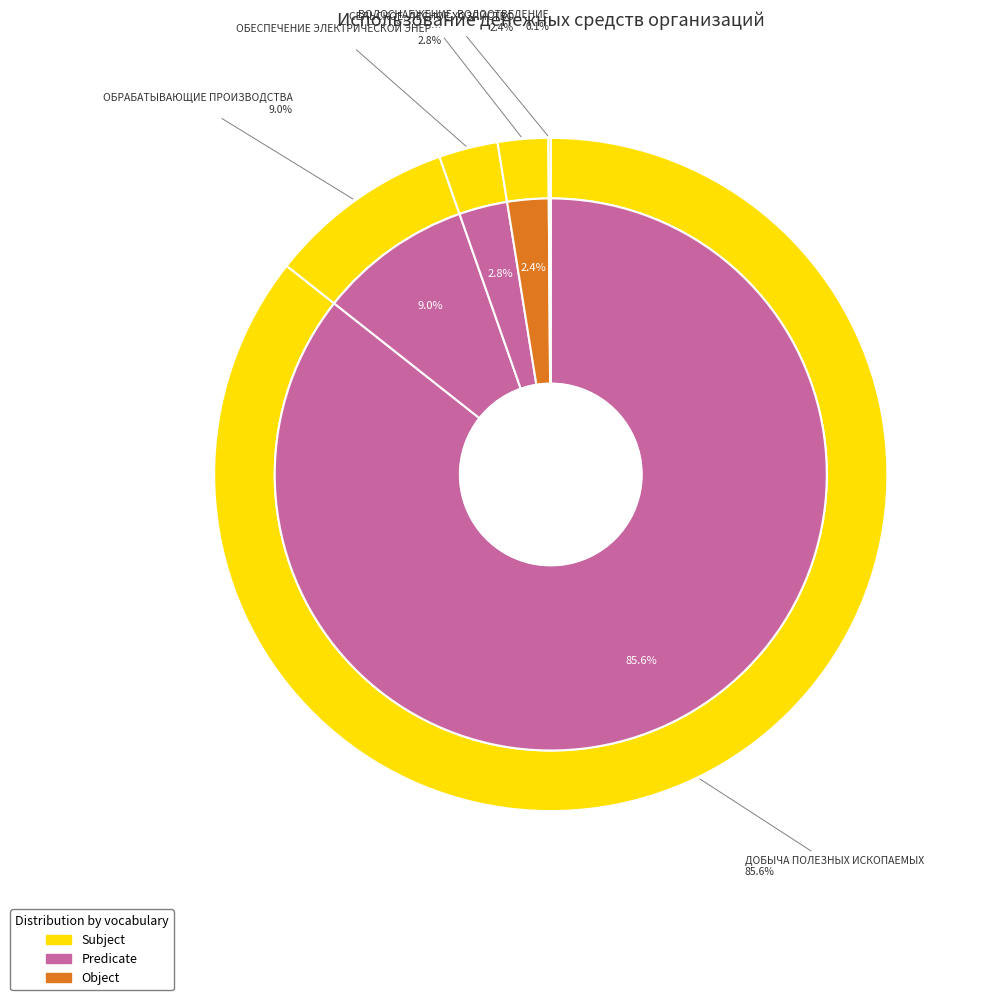

Combined, what portion of the pie is СЕЛЬСКОЕ, ЛЕСНОЕ ХОЗЯЙСТВО and ОБРАБАТЫВАЮЩИЕ ПРОИЗВОДСТВА?

11.4%